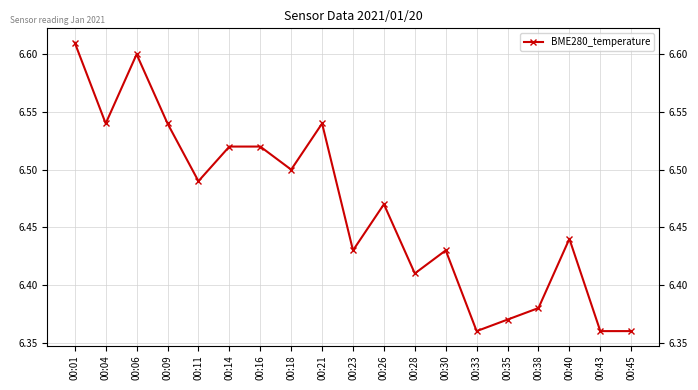

What is the ratio of the value at 00:06 to the value at 00:21?

1.0